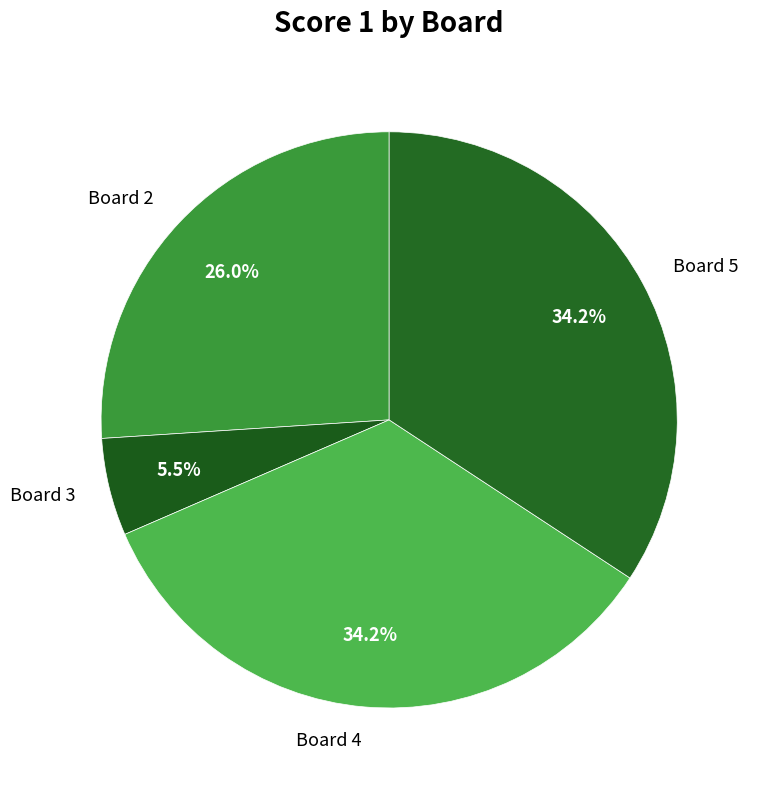

What is the smallest slice in the pie chart?

Board 3